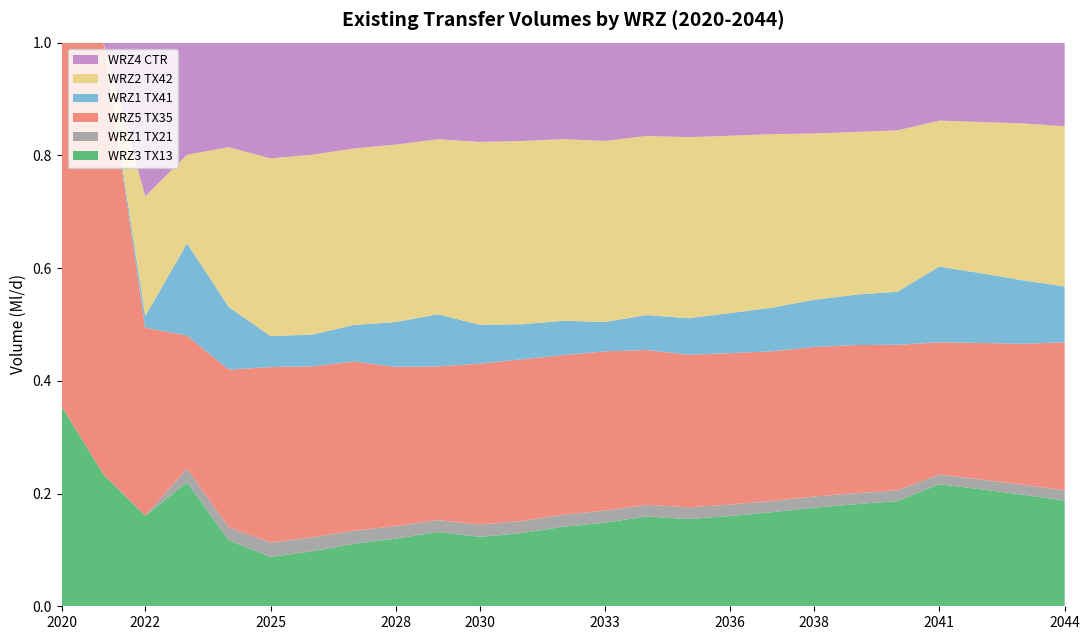

Reading left to right, transcribe all the data shown in this chart.

WRZ3 TX13: 2020=12.5	2021=6.6	2022=10.0	2023=18.8	2024=10.7	2025=7.3	2026=8.4	2027=10.0	2028=11.3	2029=13.1	2030=11.9	2031=12.6	2032=14.0	2033=14.4	2034=16.4	2035=15.7	2036=16.5	2037=17.5	2038=18.4	2039=19.4	2040=20.4	2041=26.6	2042=25.1	2043=23.5	2044=21.5
WRZ1 TX21: 2020=0.0	2021=0.0	2022=0.0	2023=2.1	2024=2.1	2025=2.1	2026=2.1	2027=2.1	2028=2.1	2029=2.1	2030=2.1	2031=2.1	2032=2.1	2033=2.1	2034=2.1	2035=2.1	2036=2.1	2037=2.1	2038=2.1	2039=2.1	2040=2.1	2041=2.1	2042=2.1	2043=2.1	2044=2.1
WRZ5 TX35: 2020=22.7	2021=21.5	2022=20.8	2023=20.2	2024=25.7	2025=25.8	2026=26.0	2027=27.2	2028=26.5	2029=27.1	2030=27.5	2031=27.9	2032=28.1	2033=27.5	2034=28.2	2035=27.4	2036=27.6	2037=27.8	2038=28.0	2039=28.2	2040=28.2	2041=28.8	2042=29.2	2043=29.7	2044=30.1
WRZ1 TX41: 2020=0.0	2021=0.0	2022=1.3	2023=14.0	2024=10.2	2025=4.5	2026=4.8	2027=5.9	2028=7.5	2029=9.2	2030=6.7	2031=6.1	2032=6.1	2033=5.1	2034=6.4	2035=6.5	2036=7.3	2037=8.1	2038=8.8	2039=9.6	2040=10.3	2041=16.5	2042=14.9	2043=13.3	2044=11.4
WRZ2 TX42: 2020=0.0	2021=0.0	2022=13.3	2023=13.4	2024=26.0	2025=26.1	2026=27.3	2027=28.3	2028=29.6	2029=30.8	2030=31.3	2031=31.7	2032=32.0	2033=31.3	2034=32.6	2035=32.5	2036=32.4	2037=32.2	2038=31.1	2039=31.0	2040=31.3	2041=31.8	2042=32.4	2043=33.0	2044=32.6
WRZ4 CTR: 2020=0.0	2021=0.0	2022=17.0	2023=17.0	2024=17.0	2025=17.0	2026=17.0	2027=17.0	2028=17.0	2029=17.0	2030=17.0	2031=17.0	2032=17.0	2033=17.0	2034=17.0	2035=17.0	2036=17.0	2037=17.0	2038=17.0	2039=17.0	2040=17.0	2041=17.0	2042=17.0	2043=17.0	2044=17.0